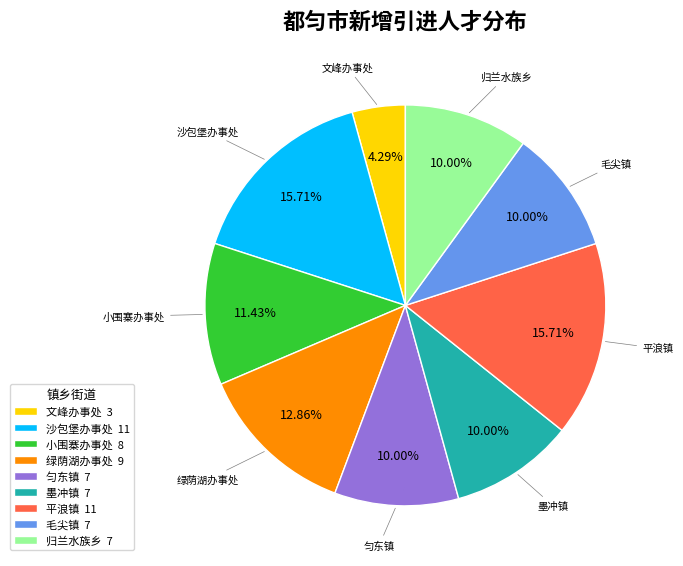

Does any single category account for the majority?

No